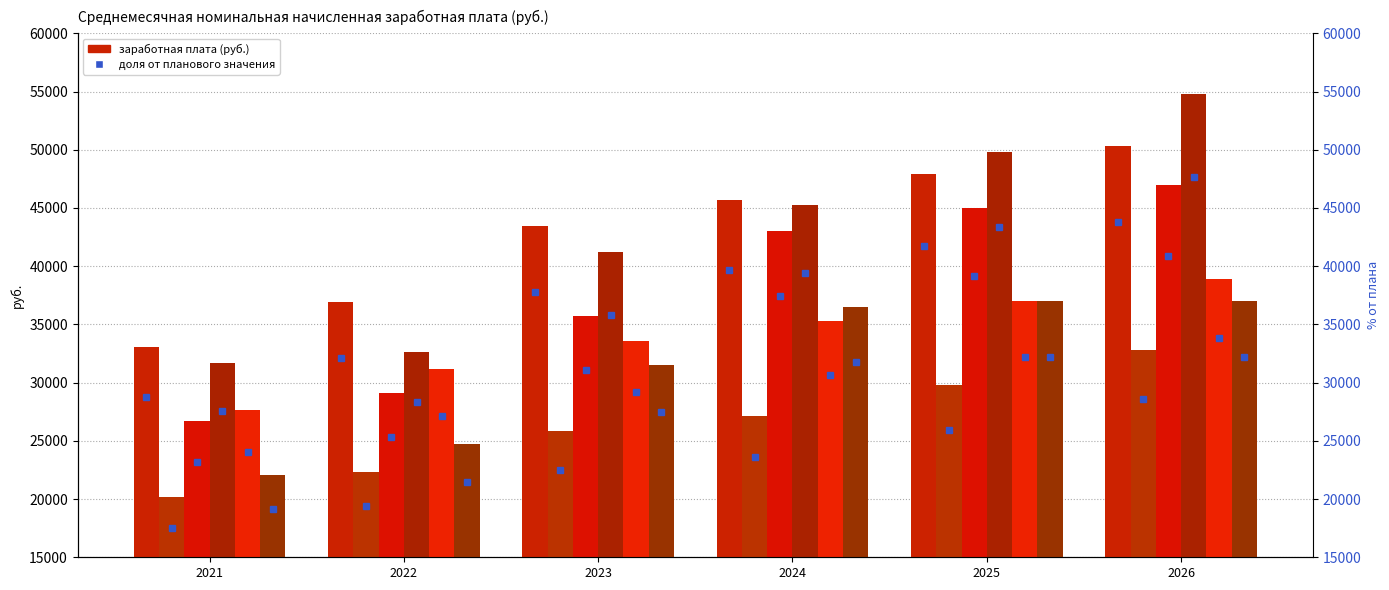

What is the lowest value of the муниципальных дошкольных учреждений series?

20150.3